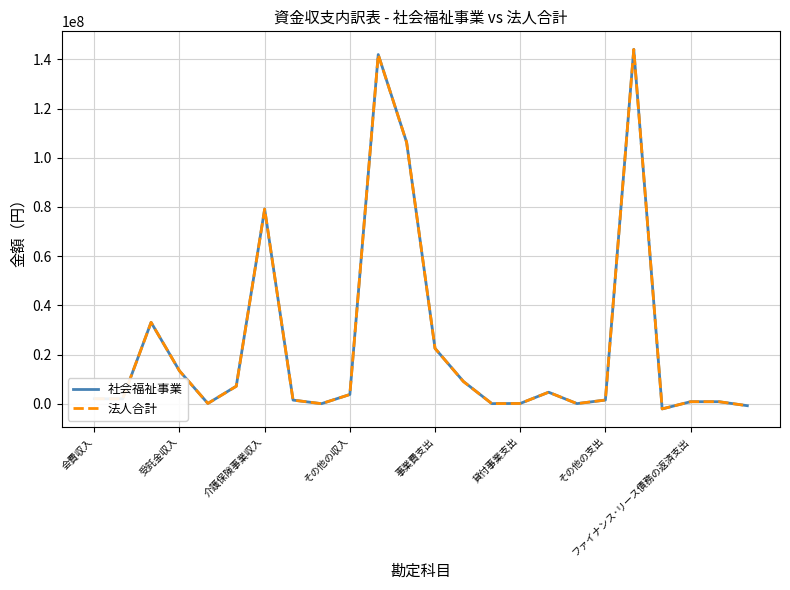

What are all the series names shown in the legend?

社会福祉事業, 法人合計